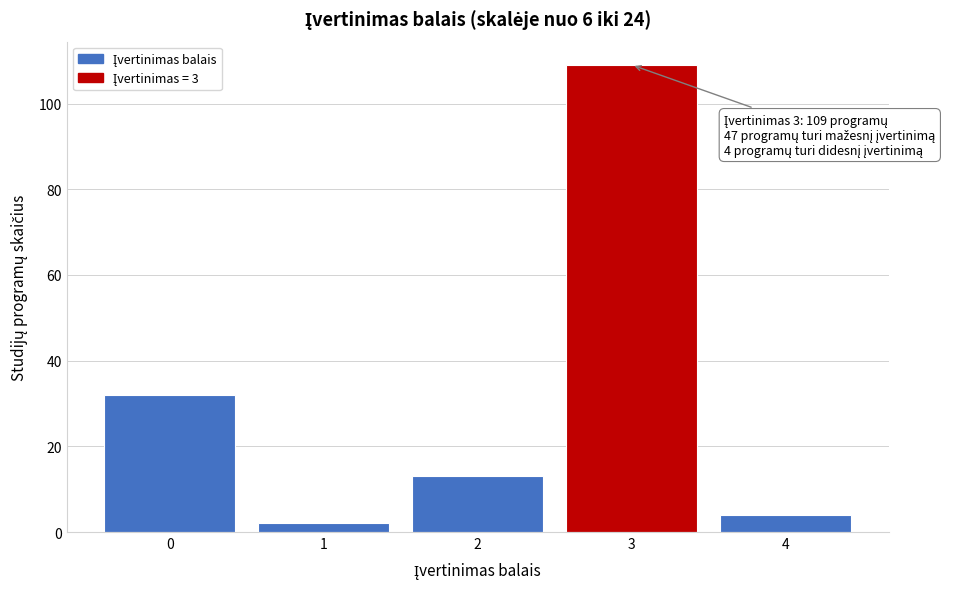

Reading left to right, extract all data points from this chart.

32	2	13	109	4